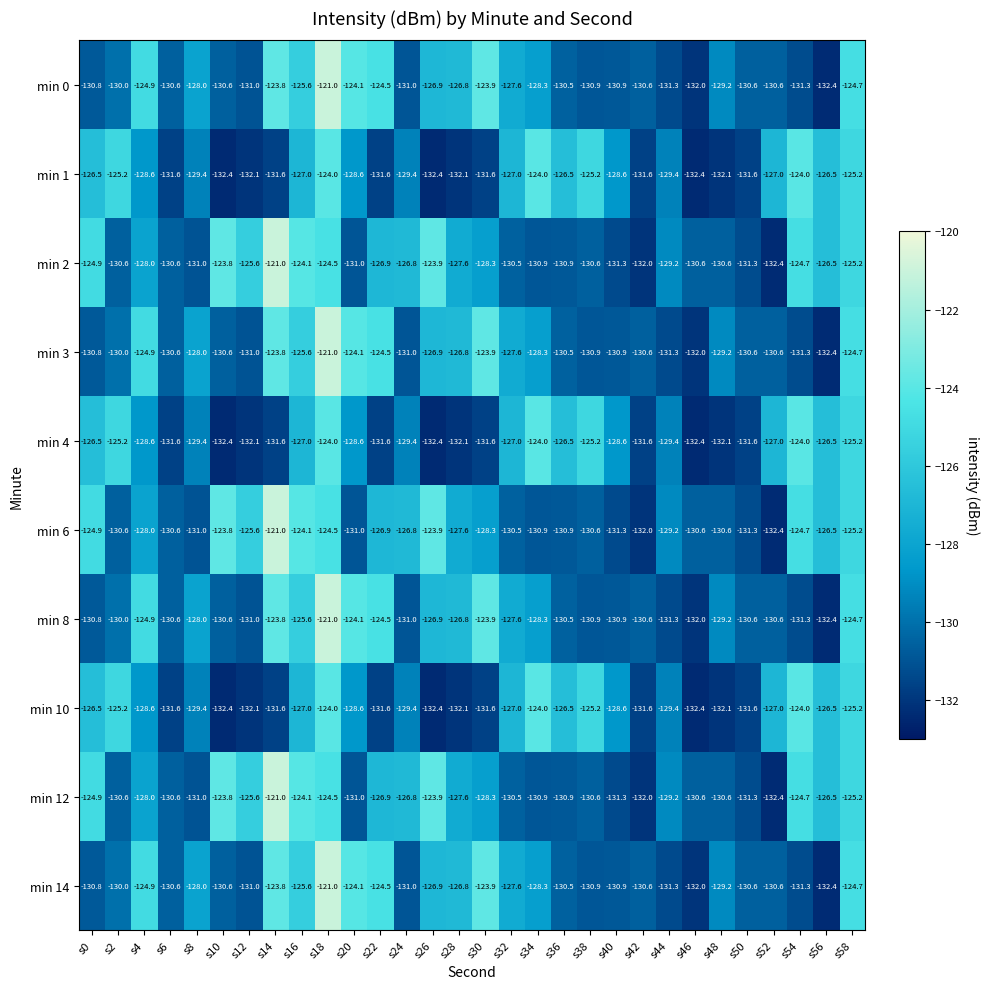

What is the smallest value displayed?

-132.4